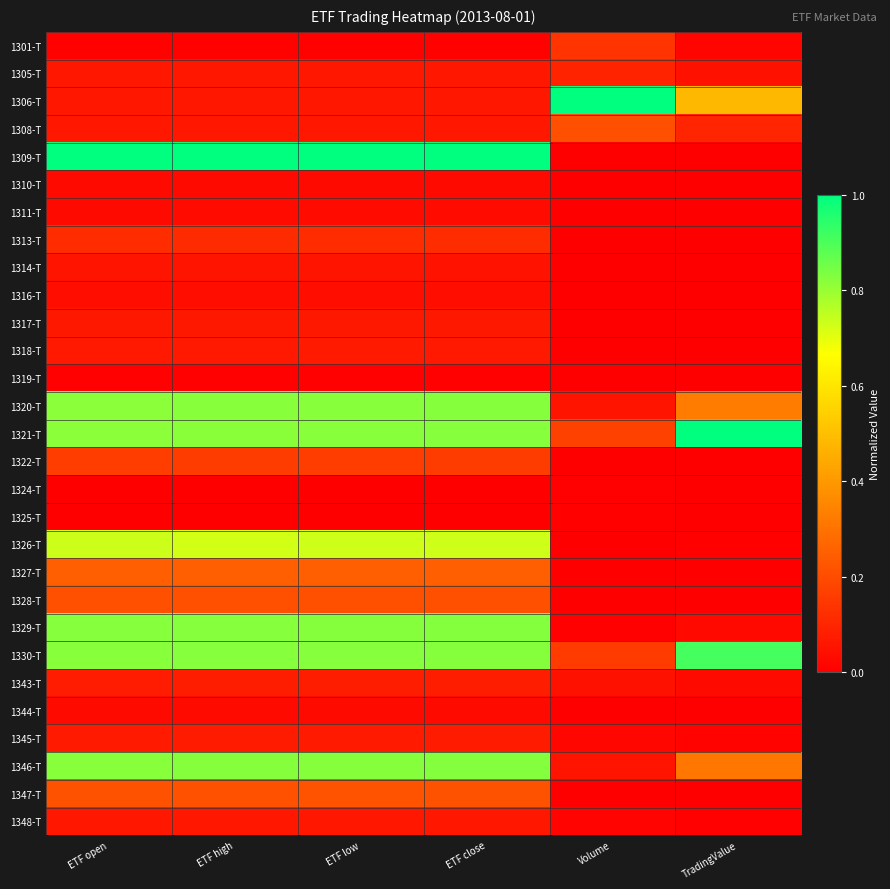

Reading left to right, list all the values displayed in this chart.

1301-T: ETF open=0.0	ETF high=0.0	ETF low=0.0	ETF close=0.0	Volume=0.1	TradingValue=0.0
1305-T: ETF open=0.1	ETF high=0.1	ETF low=0.1	ETF close=0.1	Volume=0.1	TradingValue=0.0
1306-T: ETF open=0.1	ETF high=0.1	ETF low=0.1	ETF close=0.1	Volume=1.0	TradingValue=0.5
1308-T: ETF open=0.1	ETF high=0.1	ETF low=0.1	ETF close=0.1	Volume=0.2	TradingValue=0.1
1309-T: ETF open=1.0	ETF high=1.0	ETF low=1.0	ETF close=1.0	Volume=0.0	TradingValue=0.0
1310-T: ETF open=0.0	ETF high=0.0	ETF low=0.0	ETF close=0.0	Volume=0.0	TradingValue=0.0
1311-T: ETF open=0.0	ETF high=0.0	ETF low=0.0	ETF close=0.0	Volume=0.0	TradingValue=0.0
1313-T: ETF open=0.1	ETF high=0.1	ETF low=0.1	ETF close=0.1	Volume=0.0	TradingValue=0.0
1314-T: ETF open=0.1	ETF high=0.1	ETF low=0.1	ETF close=0.1	Volume=0.0	TradingValue=0.0
1316-T: ETF open=0.0	ETF high=0.0	ETF low=0.0	ETF close=0.0	Volume=0.0	TradingValue=0.0
1317-T: ETF open=0.1	ETF high=0.1	ETF low=0.1	ETF close=0.1	Volume=0.0	TradingValue=0.0
1318-T: ETF open=0.1	ETF high=0.1	ETF low=0.1	ETF close=0.1	Volume=0.0	TradingValue=0.0
1319-T: ETF open=0.0	ETF high=0.0	ETF low=0.0	ETF close=0.0	Volume=0.0	TradingValue=0.0
1320-T: ETF open=0.8	ETF high=0.8	ETF low=0.8	ETF close=0.8	Volume=0.1	TradingValue=0.3
1321-T: ETF open=0.8	ETF high=0.8	ETF low=0.8	ETF close=0.8	Volume=0.2	TradingValue=1.0
1322-T: ETF open=0.2	ETF high=0.2	ETF low=0.2	ETF close=0.2	Volume=0.0	TradingValue=0.0
1324-T: ETF open=0.0	ETF high=0.0	ETF low=0.0	ETF close=0.0	Volume=0.0	TradingValue=0.0
1325-T: ETF open=0.0	ETF high=0.0	ETF low=0.0	ETF close=0.0	Volume=0.0	TradingValue=0.0
1326-T: ETF open=0.7	ETF high=0.7	ETF low=0.7	ETF close=0.7	Volume=0.0	TradingValue=0.0
1327-T: ETF open=0.3	ETF high=0.2	ETF low=0.3	ETF close=0.3	Volume=0.0	TradingValue=0.0
1328-T: ETF open=0.2	ETF high=0.2	ETF low=0.2	ETF close=0.2	Volume=0.0	TradingValue=0.0
1329-T: ETF open=0.8	ETF high=0.8	ETF low=0.8	ETF close=0.8	Volume=0.0	TradingValue=0.0
1330-T: ETF open=0.8	ETF high=0.8	ETF low=0.8	ETF close=0.8	Volume=0.2	TradingValue=0.9
1343-T: ETF open=0.1	ETF high=0.1	ETF low=0.1	ETF close=0.1	Volume=0.0	TradingValue=0.0
1344-T: ETF open=0.0	ETF high=0.0	ETF low=0.0	ETF close=0.0	Volume=0.0	TradingValue=0.0
1345-T: ETF open=0.1	ETF high=0.1	ETF low=0.1	ETF close=0.1	Volume=0.0	TradingValue=0.0
1346-T: ETF open=0.8	ETF high=0.8	ETF low=0.8	ETF close=0.8	Volume=0.1	TradingValue=0.3
1347-T: ETF open=0.2	ETF high=0.2	ETF low=0.2	ETF close=0.2	Volume=0.0	TradingValue=0.0
1348-T: ETF open=0.1	ETF high=0.1	ETF low=0.1	ETF close=0.1	Volume=0.0	TradingValue=0.0